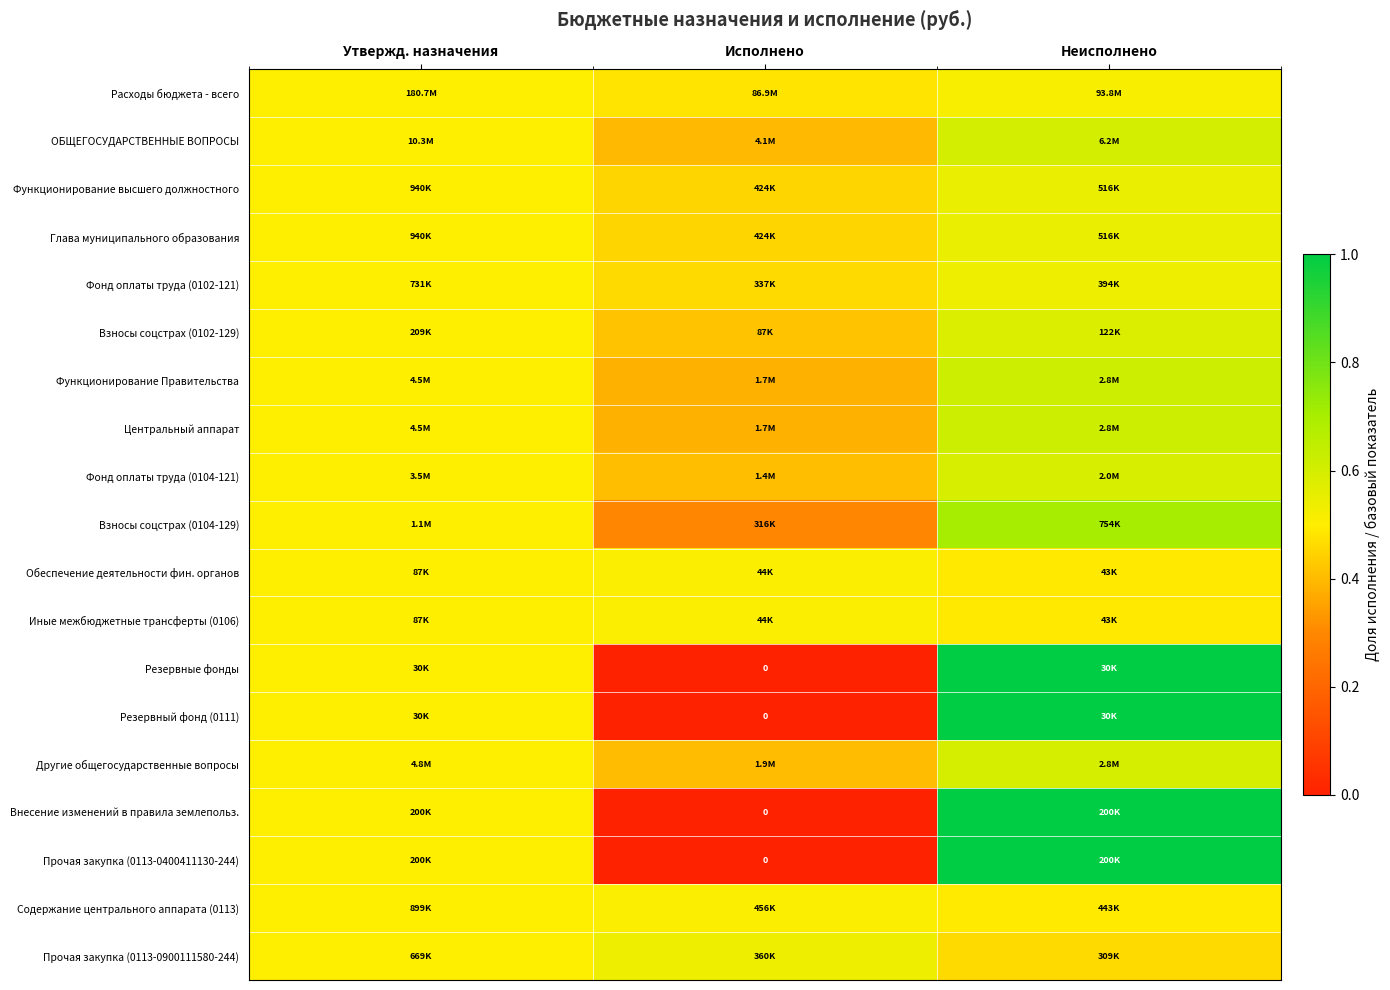

Which category has the lowest value in the Другие общегосударственные вопросы series?

Исполнено